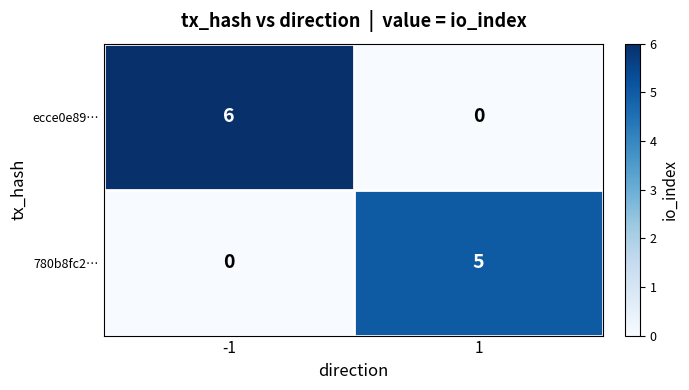

At how many categories does at least one series exceed 3?

2